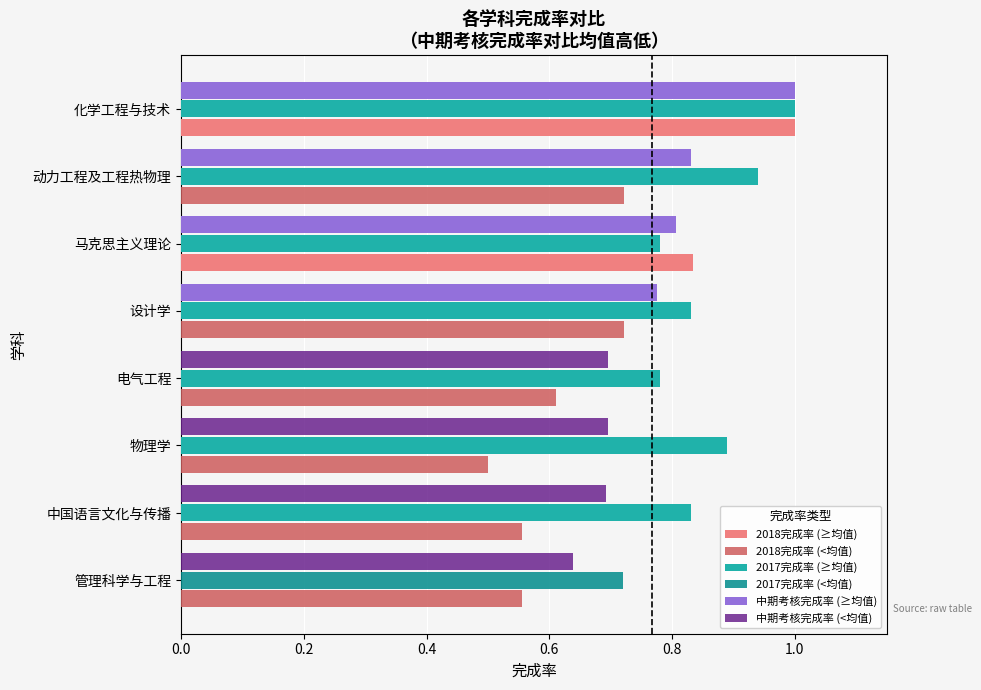

Which series changed the most between 设计学 and 化学工程与技术?

2018完成率 (≥均值)